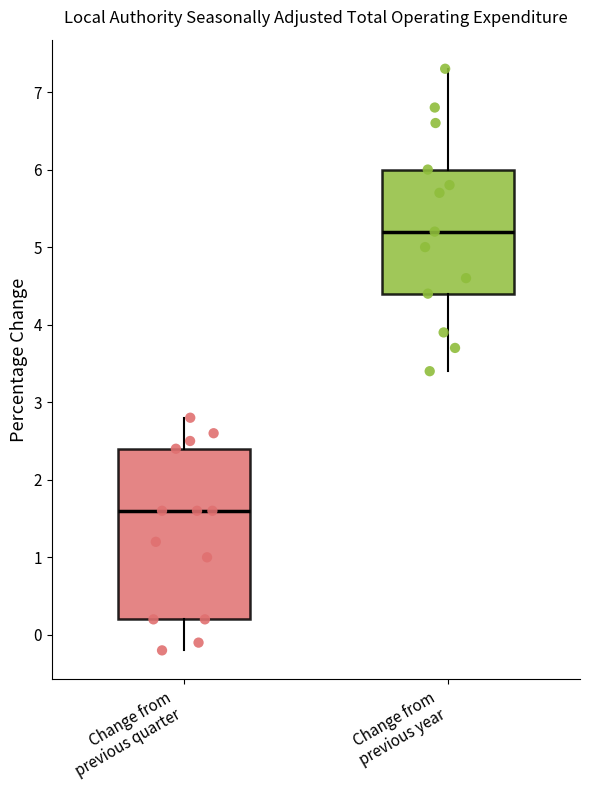

Where does the median line of the box for Change from previous year sit on the y-axis? The values are not printed on the chart, so give them approximately, as read against the axis.

5.2